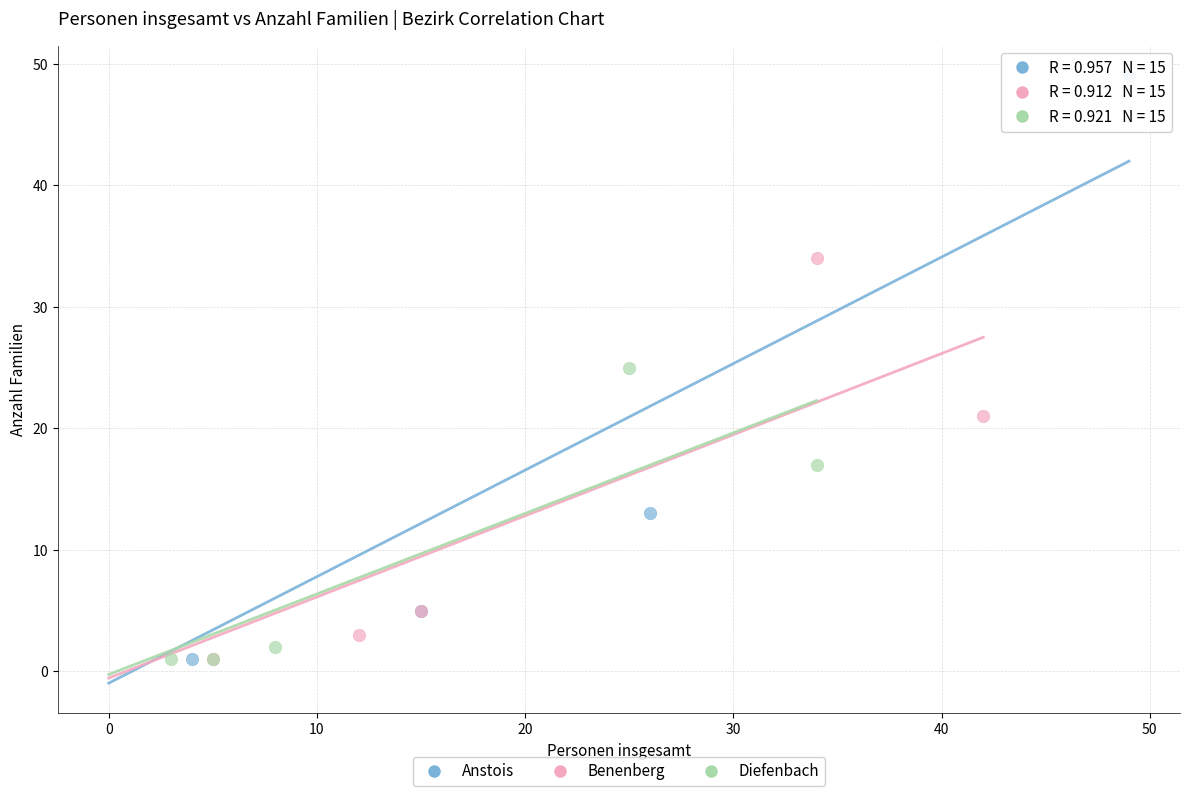

Which series has the largest Y range (max minus min)?

Anstois